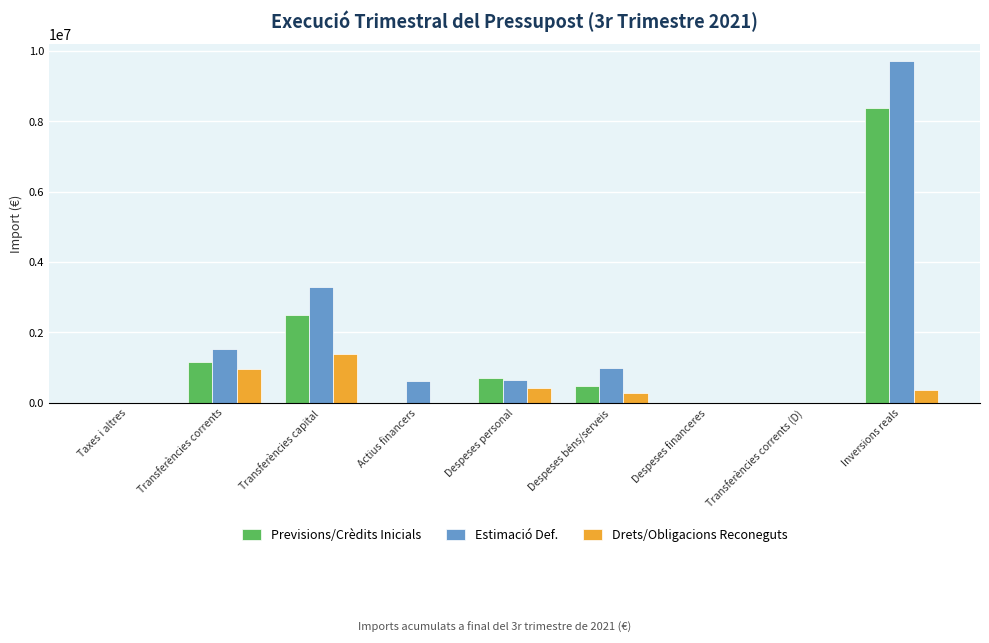

Which category has the highest value across all series?

Inversions reals